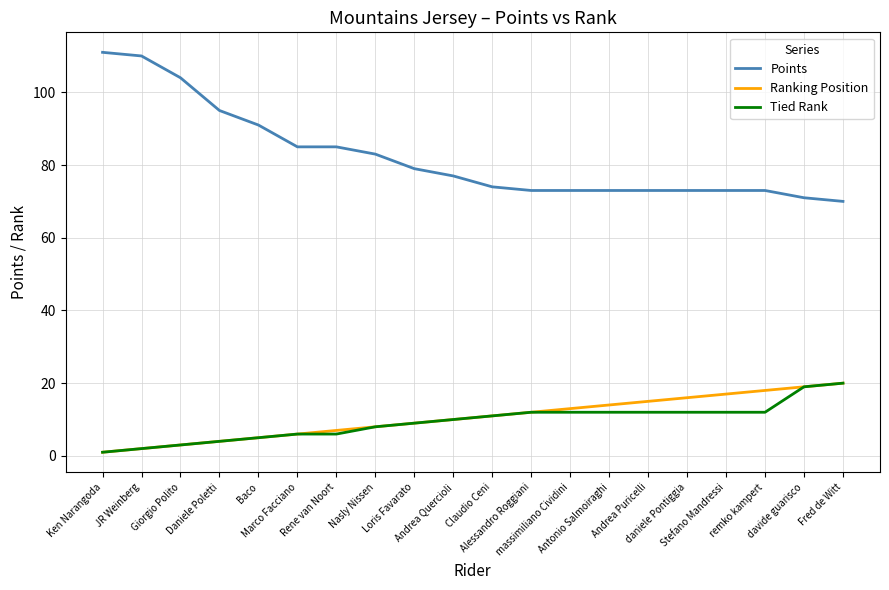

Which series has the widest spread of values?

Points